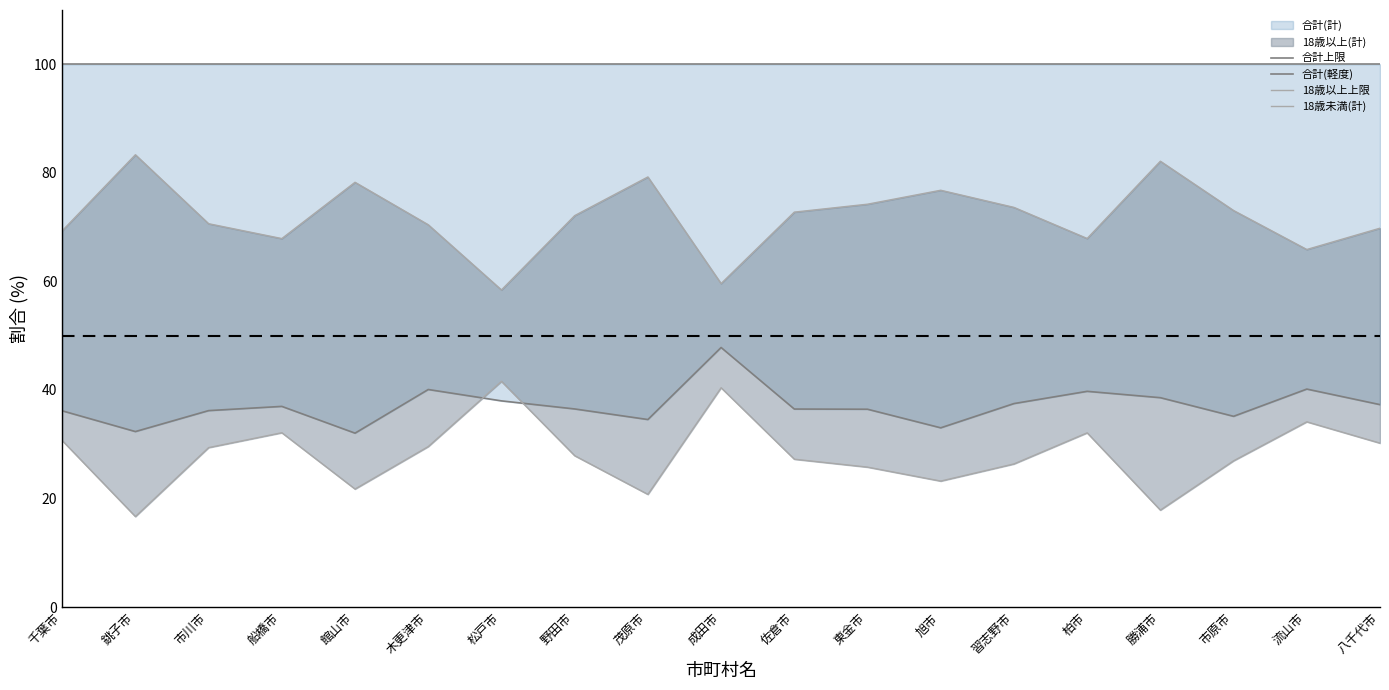

Reading left to right, what are all the values shown in this chart?

合計上限: 千葉市=100.0	銚子市=100.0	市川市=100.0	船橋市=100.0	館山市=100.0	木更津市=100.0	松戸市=100.0	野田市=100.0	茂原市=100.0	成田市=100.0	佐倉市=100.0	東金市=100.0	旭市=100.0	習志野市=100.0	柏市=100.0	勝浦市=100.0	市原市=100.0	流山市=100.0	八千代市=100.0
合計(軽度): 千葉市=36.2	銚子市=32.3	市川市=36.2	船橋市=37.0	館山市=32.0	木更津市=40.1	松戸市=38.0	野田市=36.5	茂原市=34.5	成田市=47.8	佐倉市=36.5	東金市=36.4	旭市=33.0	習志野市=37.5	柏市=39.7	勝浦市=38.6	市原市=35.1	流山市=40.2	八千代市=37.3
18歳以上上限: 千葉市=69.3	銚子市=83.3	市川市=70.6	船橋市=67.9	館山市=78.3	木更津市=70.4	松戸市=58.4	野田市=72.1	茂原市=79.2	成田市=59.6	佐倉市=72.8	東金市=74.2	旭市=76.8	習志野市=73.6	柏市=67.9	勝浦市=82.1	市原市=73.1	流山市=65.9	八千代市=69.8
18歳未満(計): 千葉市=30.7	銚子市=16.7	市川市=29.4	船橋市=32.1	館山市=21.7	木更津市=29.6	松戸市=41.6	野田市=27.9	茂原市=20.8	成田市=40.4	佐倉市=27.2	東金市=25.8	旭市=23.2	習志野市=26.4	柏市=32.1	勝浦市=17.9	市原市=26.9	流山市=34.1	八千代市=30.2